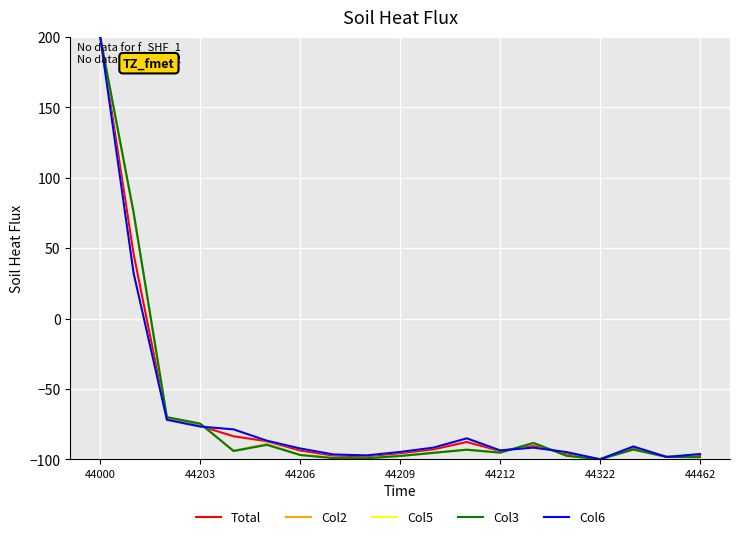

What is the smallest value displayed?

-100.0